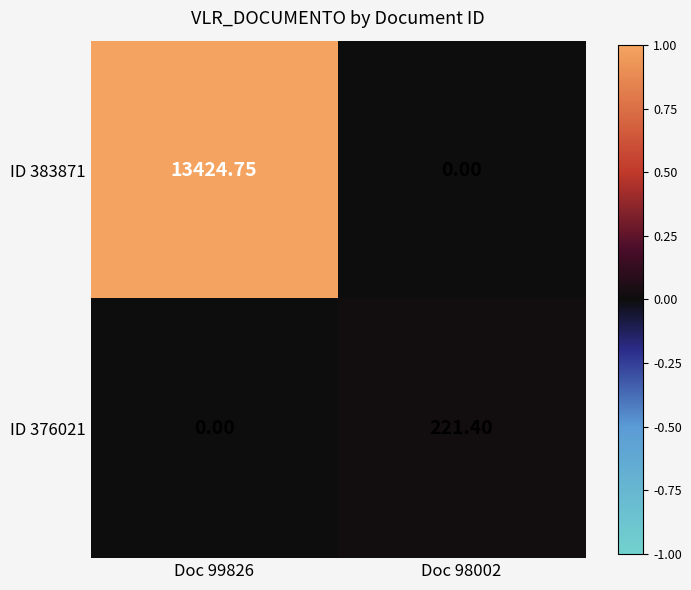

What is the greatest value displayed?

13424.8